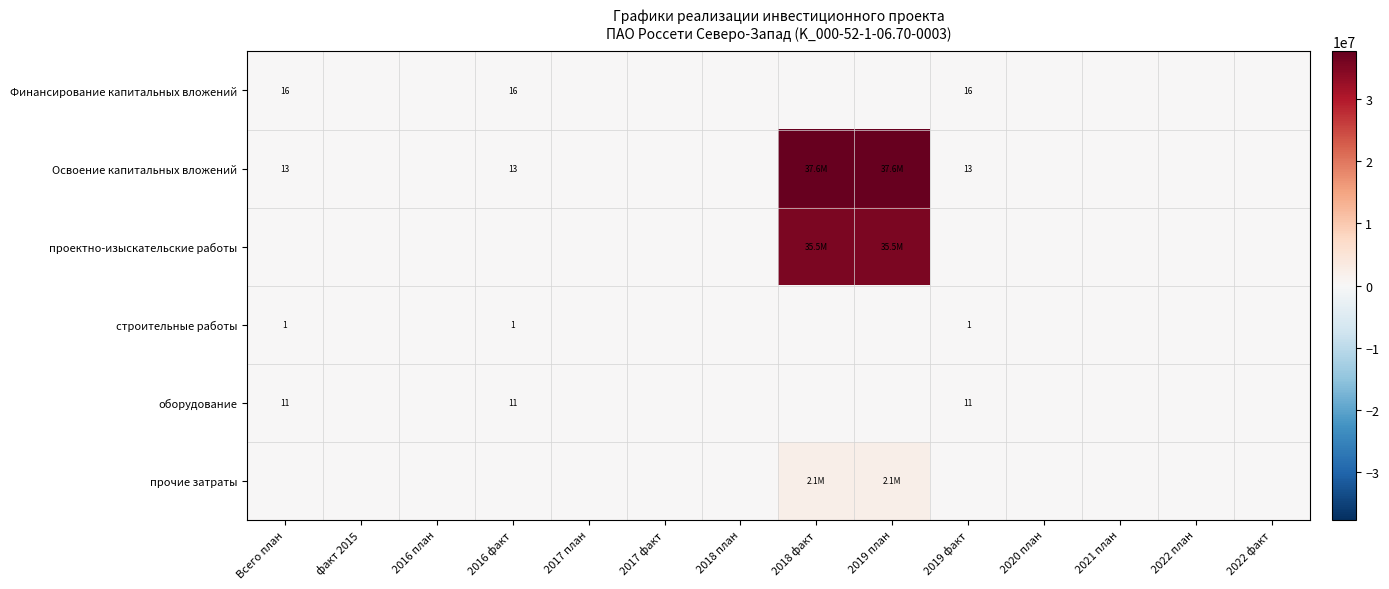

True or false: Финансирование капитальных вложений has a value of 23 at Всего план.

False